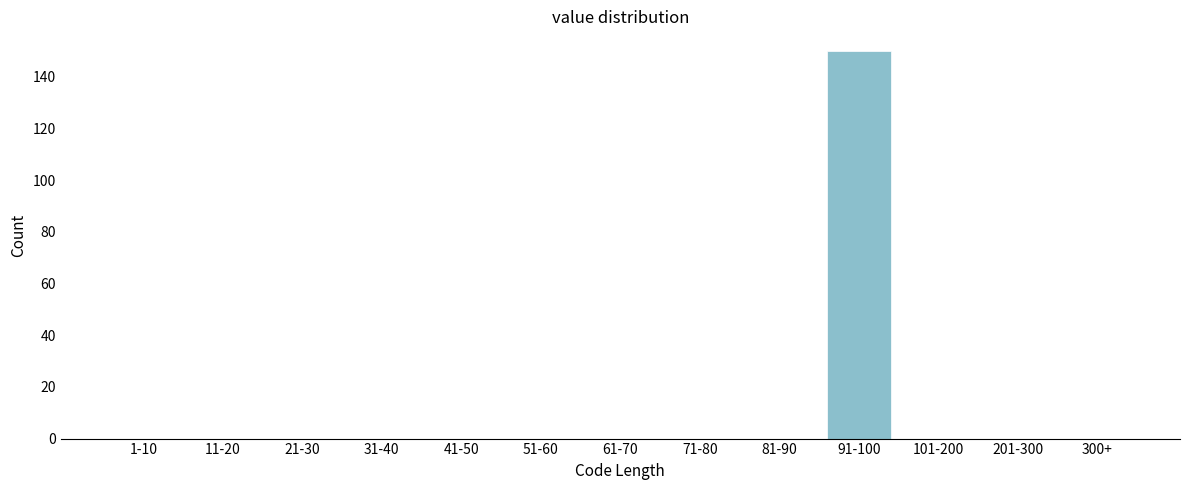

Reading left to right, transcribe all the data shown in this chart.

1-10=0	11-20=0	21-30=0	31-40=0	41-50=0	51-60=0	61-70=0	71-80=0	81-90=0	91-100=150	101-200=0	201-300=0	300+=0